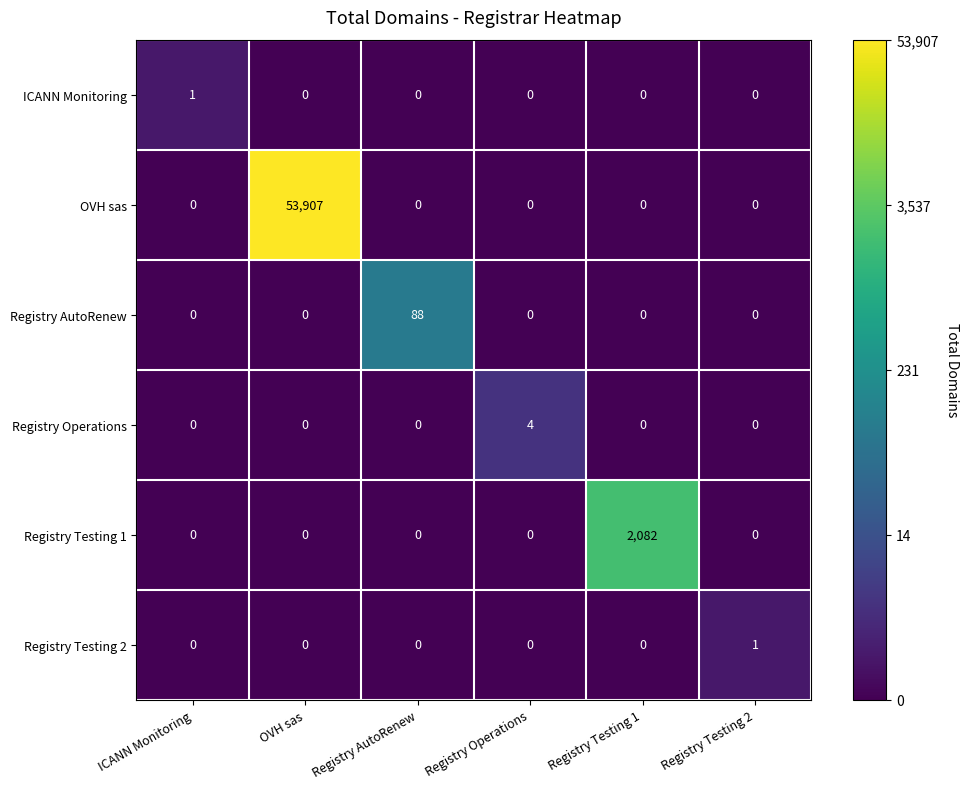

What is the spread (max minus min) of values at Registry Testing 1?

2082